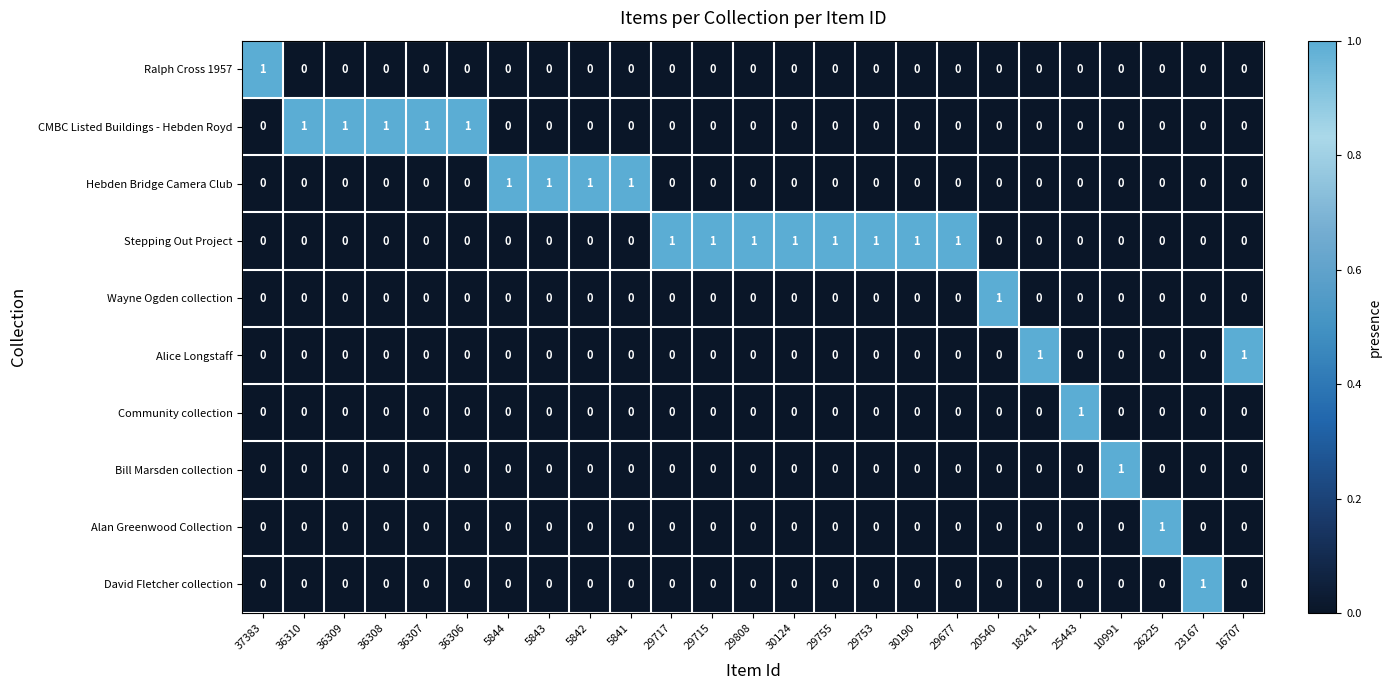

How many Wayne Ogden collection values are between 0 and 1?

25